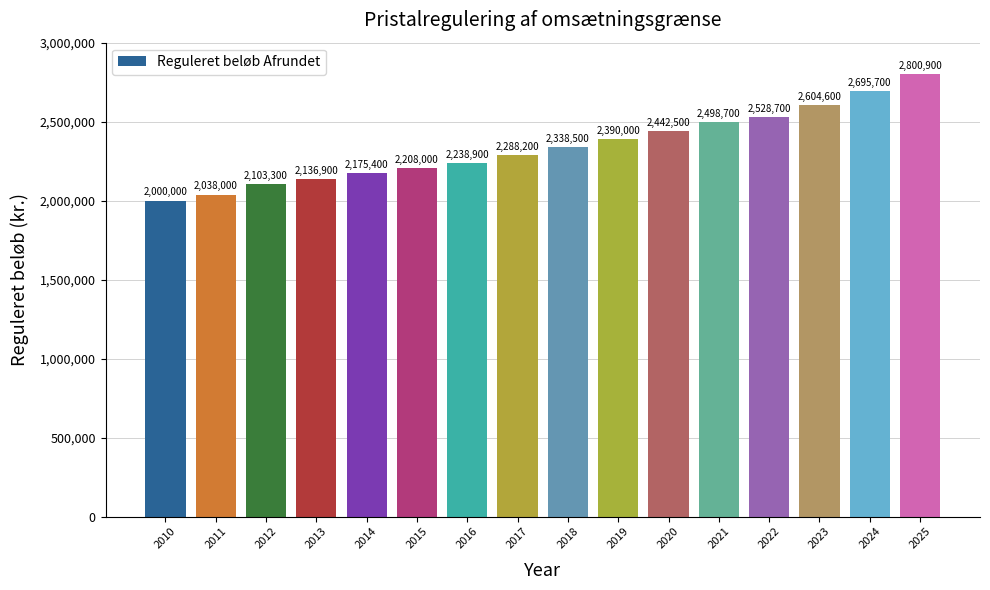

Where is the data nearest to the value 2400450?

2019